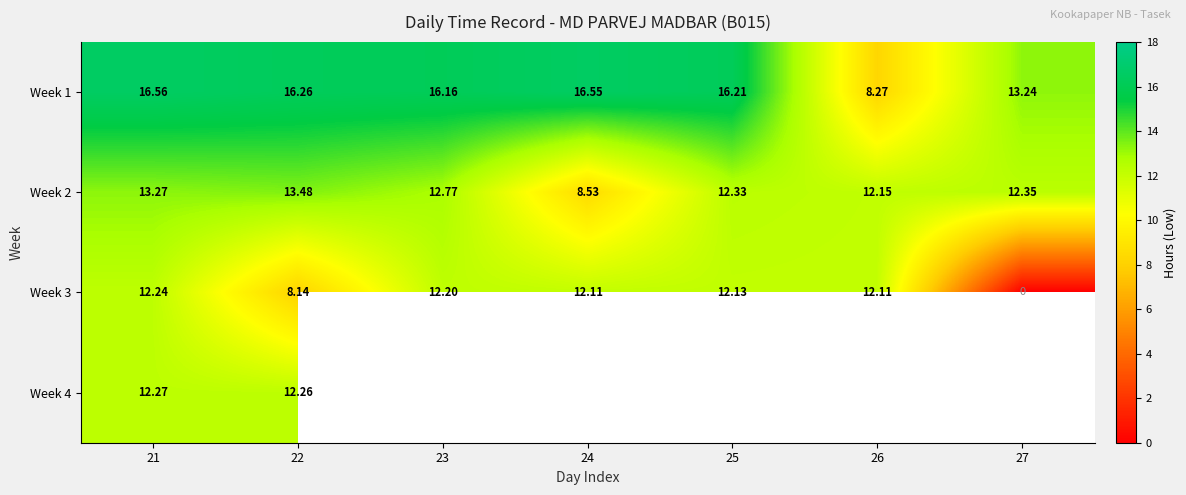

Rank the series by their average value, from highest to lowest.

Week 1, Week 2, Week 3, Week 4